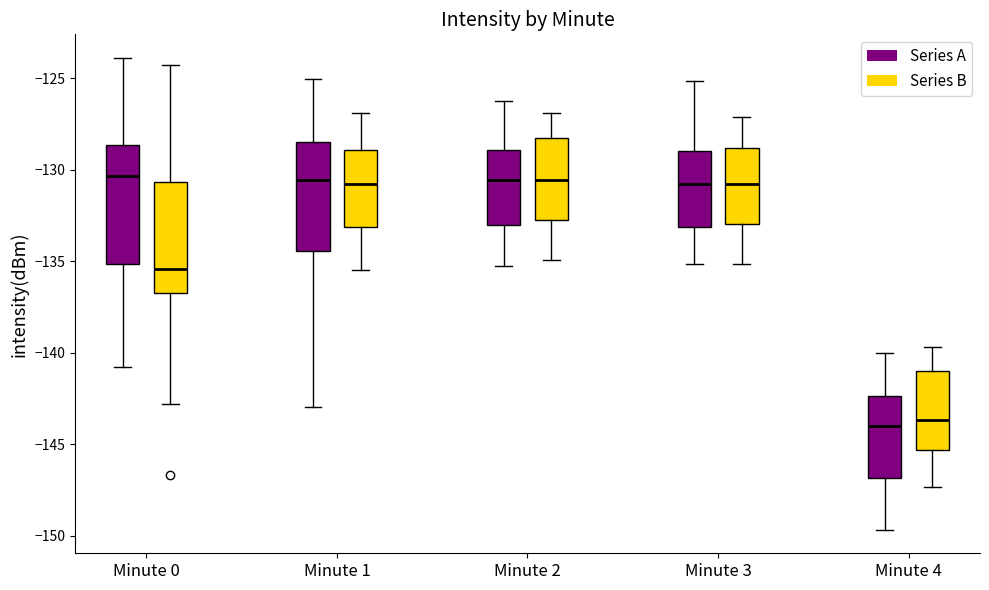

Reading left to right, transcribe this box plot: for each box, give where its median line is, the range the box spans, and where its two whiskers end, as read against the y-axis. The values are not printed on the chart, so give them approximately, as read against the axis.

Minute 0 (Series A): median -130.5, box -135.0 to -128.5, whiskers -141.0 to -124.0
Minute 0 (Series B): median -135.5, box -137.0 to -130.5, whiskers -143.0 to -124.5
Minute 1 (Series A): median -130.5, box -134.5 to -128.5, whiskers -143.0 to -125.0
Minute 1 (Series B): median -131.0, box -133.0 to -129.0, whiskers -135.5 to -127.0
Minute 2 (Series A): median -130.5, box -133.0 to -129.0, whiskers -135.0 to -126.0
Minute 2 (Series B): median -130.5, box -132.5 to -128.0, whiskers -135.0 to -127.0
Minute 3 (Series A): median -131.0, box -133.0 to -129.0, whiskers -135.0 to -125.0
Minute 3 (Series B): median -131.0, box -133.0 to -129.0, whiskers -135.0 to -127.0
Minute 4 (Series A): median -144.0, box -147.0 to -142.5, whiskers -149.5 to -140.0
Minute 4 (Series B): median -143.5, box -145.5 to -141.0, whiskers -147.5 to -139.5